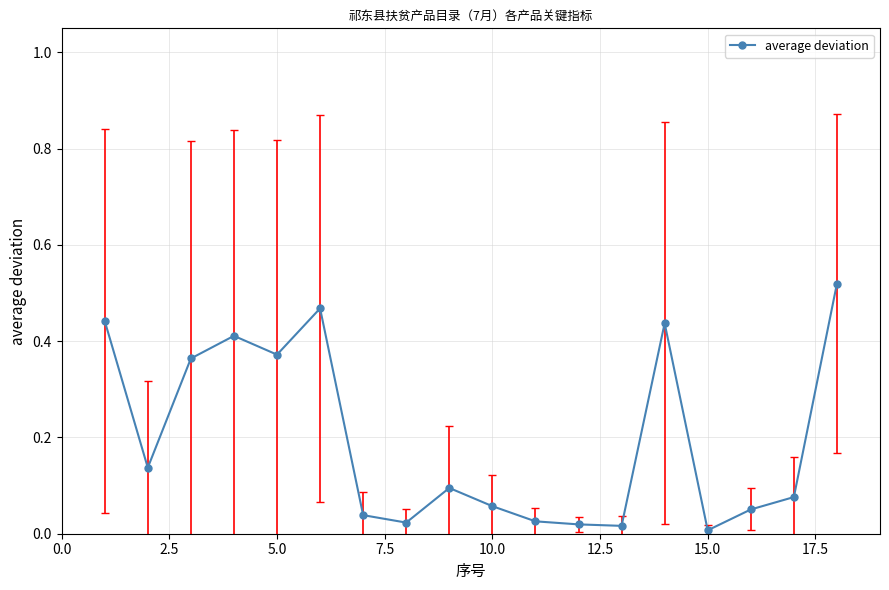

What is the sum of all values?

3.6